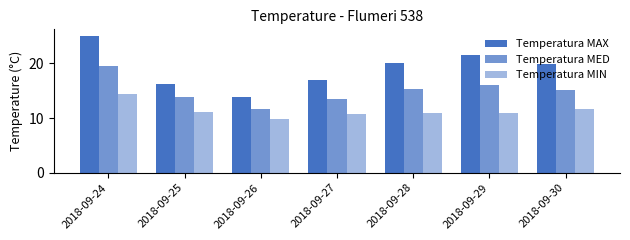

How many categories are shown in the chart?

7